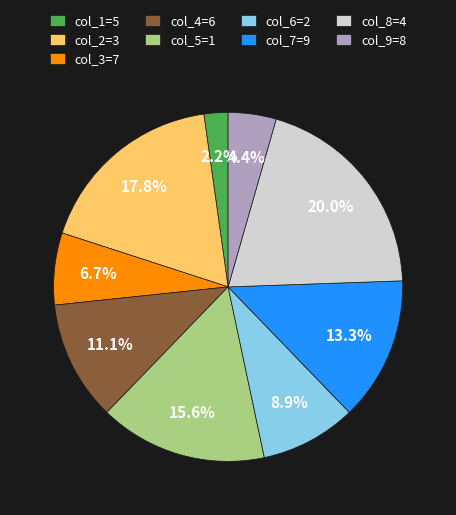

Rank the categories by value from lowest to highest.

col_1=5, col_9=8, col_3=7, col_6=2, col_4=6, col_7=9, col_5=1, col_2=3, col_8=4